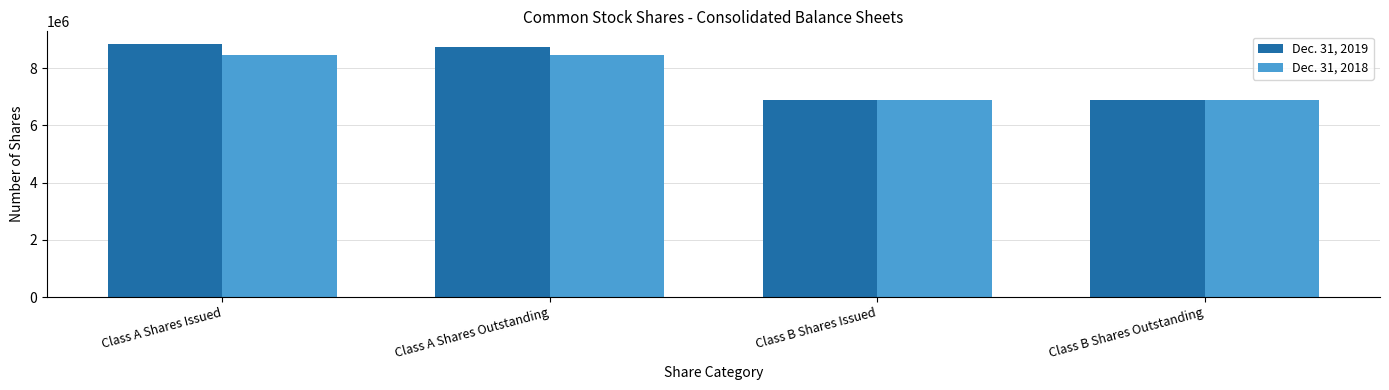

What are all the series names shown in the legend?

Dec. 31, 2019, Dec. 31, 2018